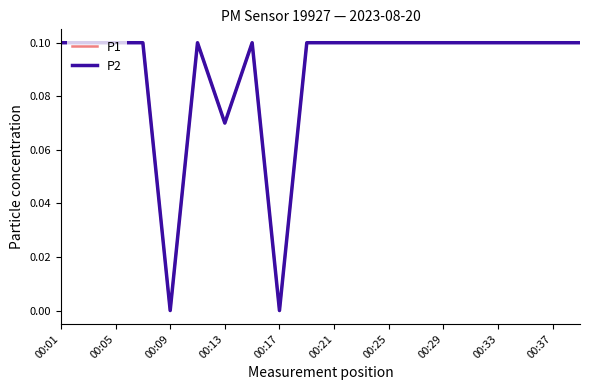

Does the chart have visible grid lines?

No